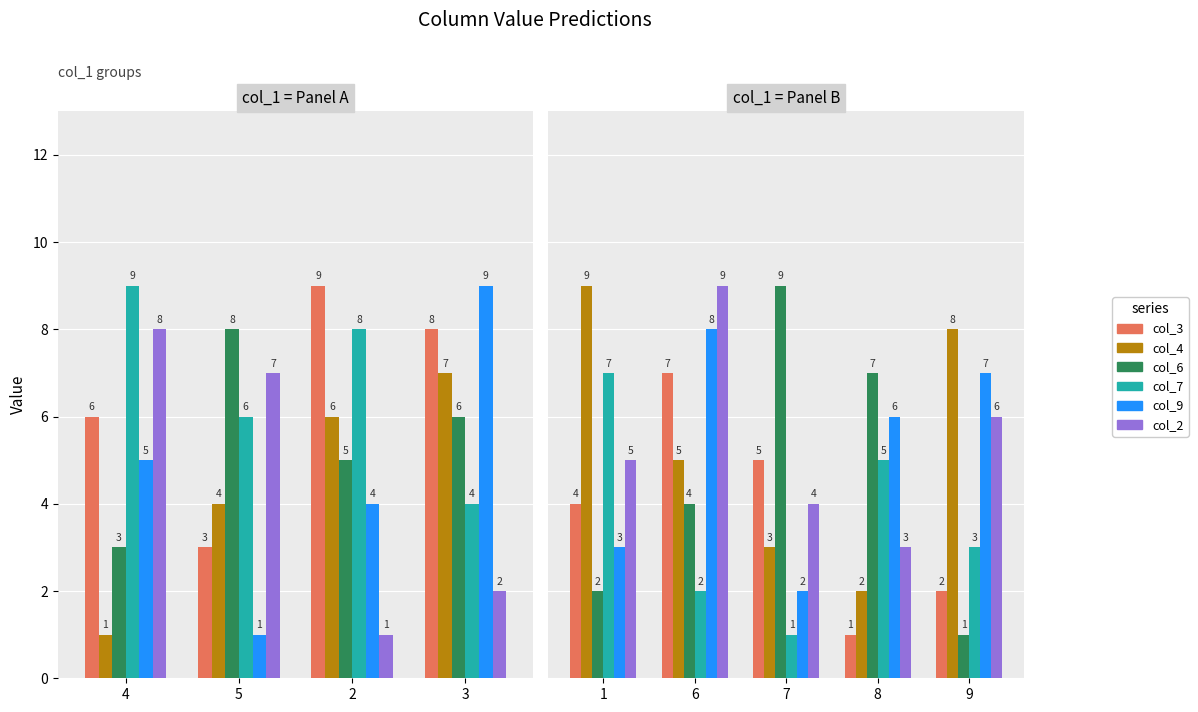

Rank the series by their maximum value, from highest to lowest.

col_4, col_6, col_2, col_9, col_3, col_7